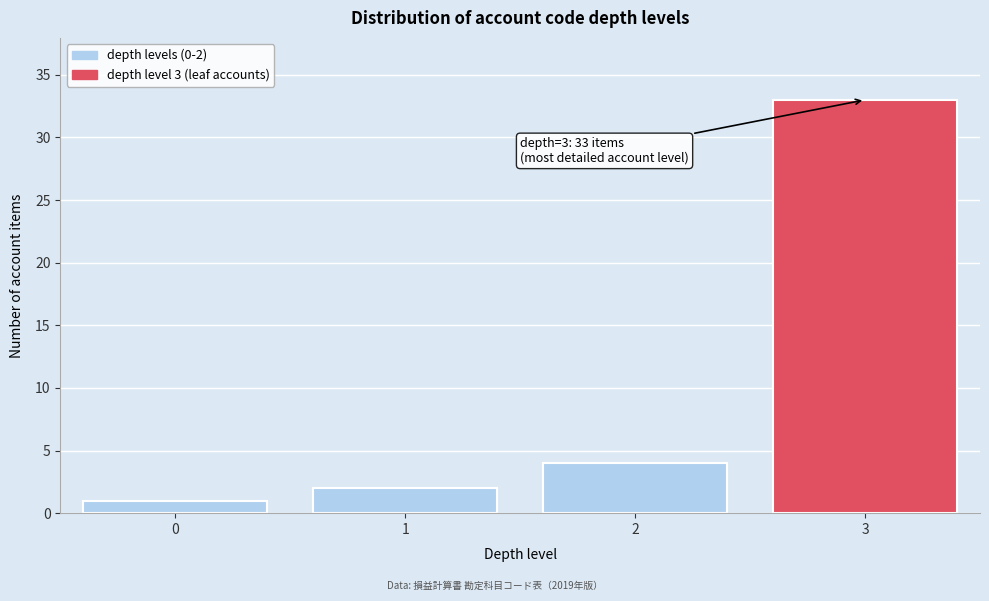

Reading left to right, what are all the values shown in this chart?

1	2	4	33